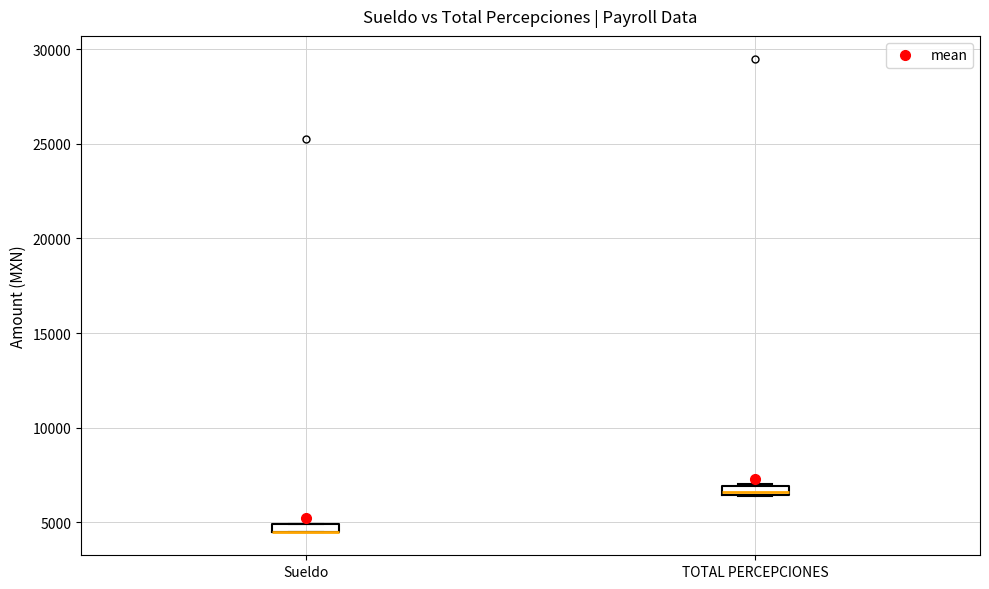

Where is the upper edge of the box for TOTAL PERCEPCIONES on the y-axis? The values are not printed on the chart, so give them approximately, as read against the axis.

7000